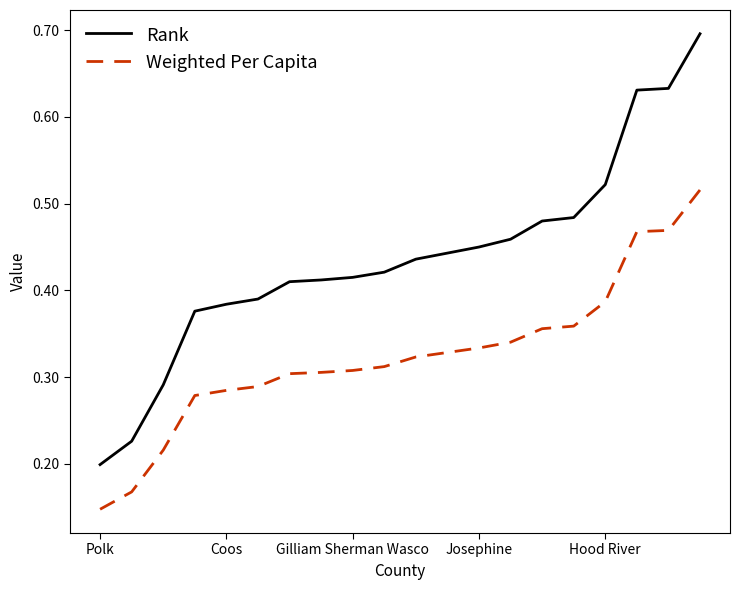

How many lines are shown in the chart?

2